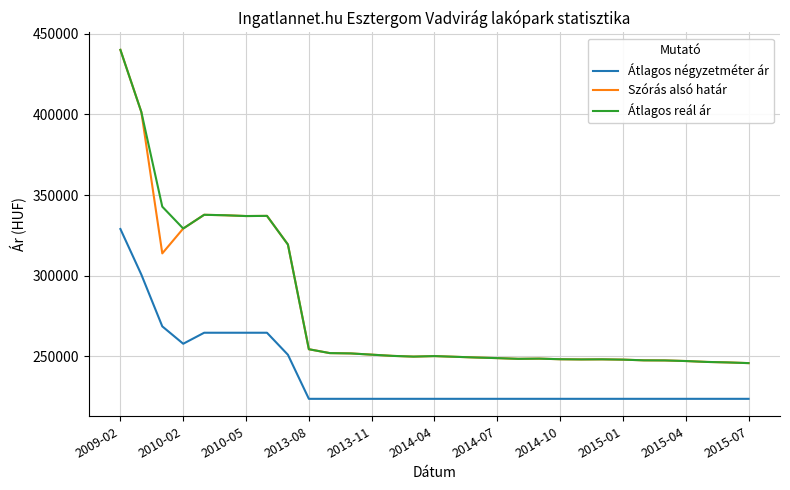

True or false: Átlagos négyzetméter ár and Szórás alsó határ cross at least once.

False